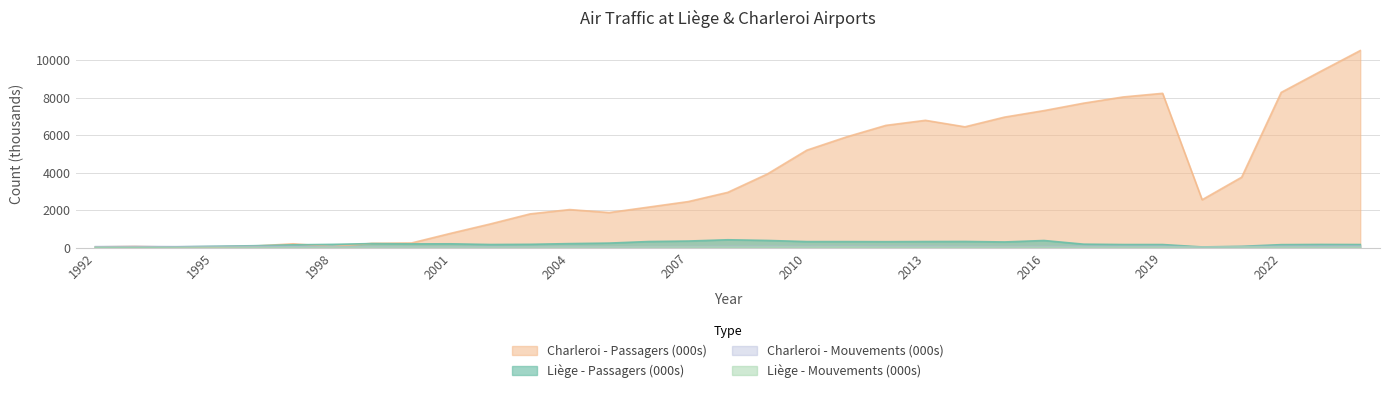

What is the sum of the Liège - Passagers values at 2017 and 1996?

300.5